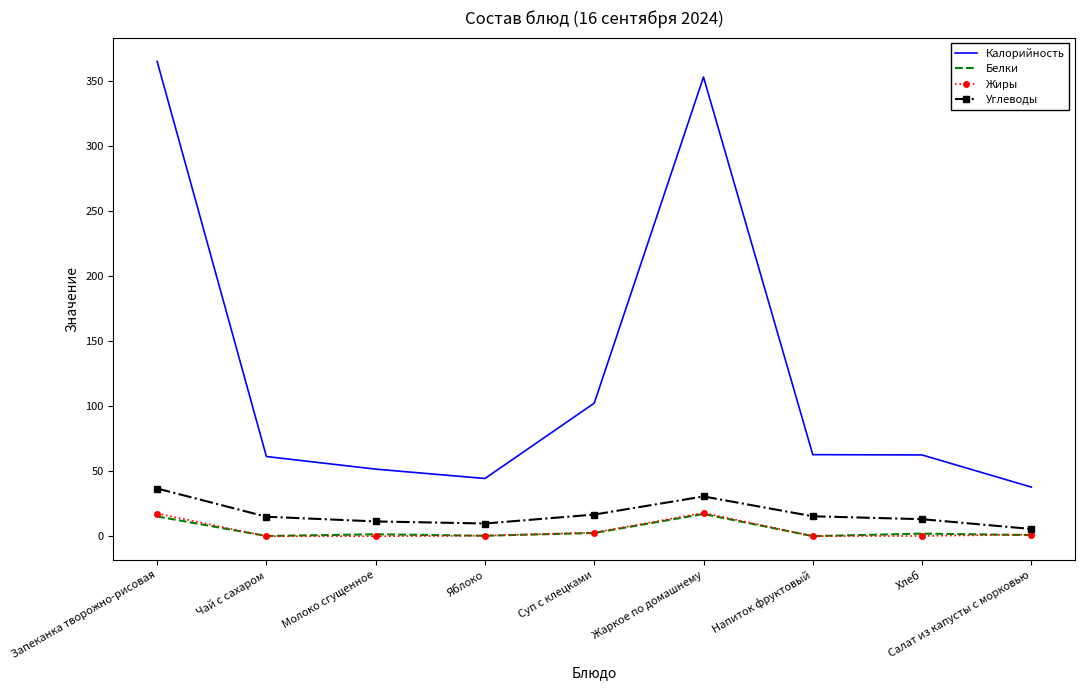

Is it true that Калорийность equals 62.5 at Хлеб?

True